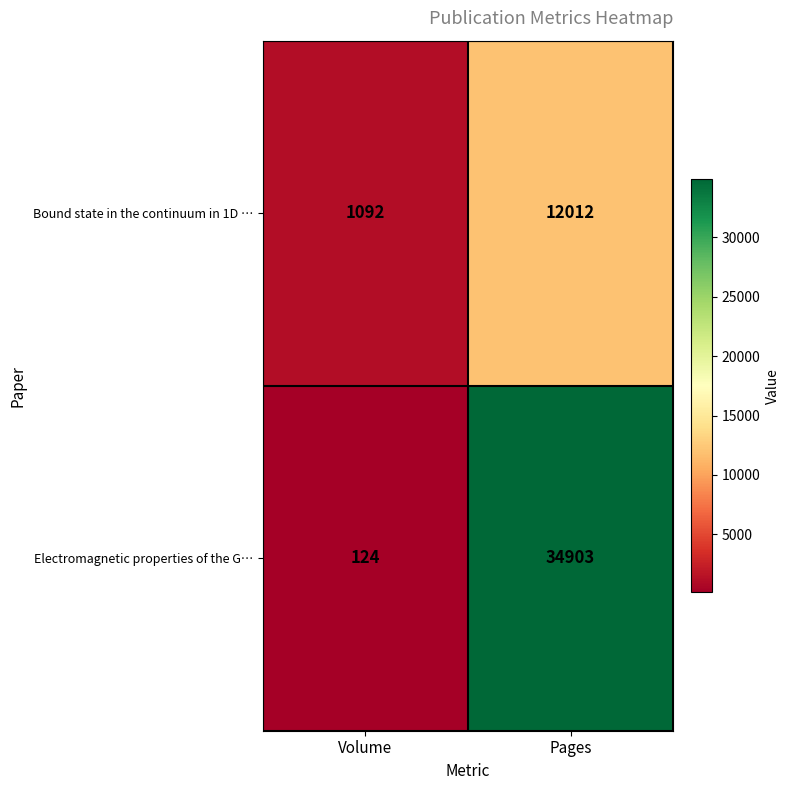

Read the Bound state in the continuum in 1D … value at Volume, to the nearest 10.

1090